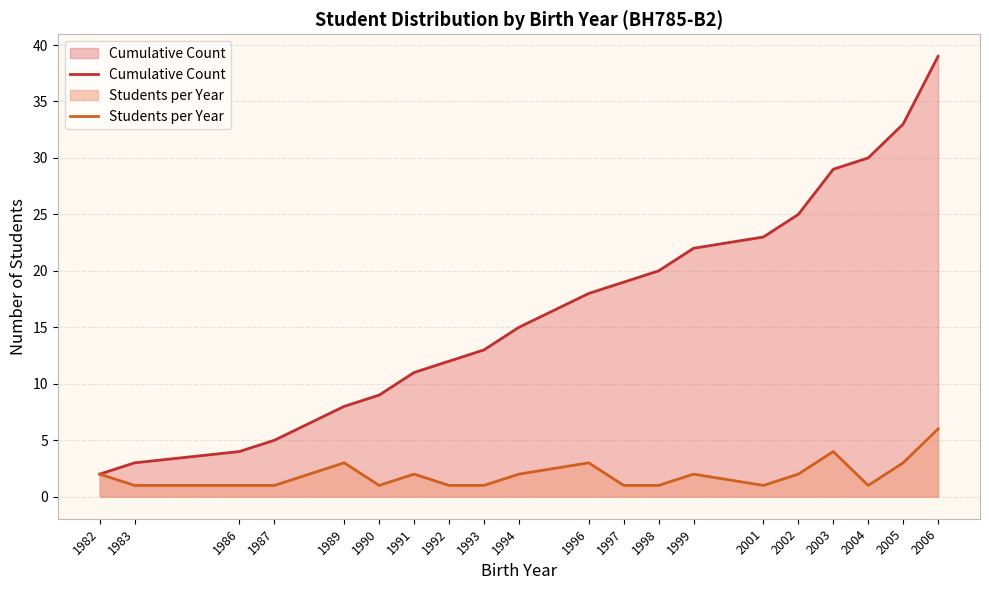

In Students per Year, how many points are higher than both neighbors (excluding endpoints)?

5